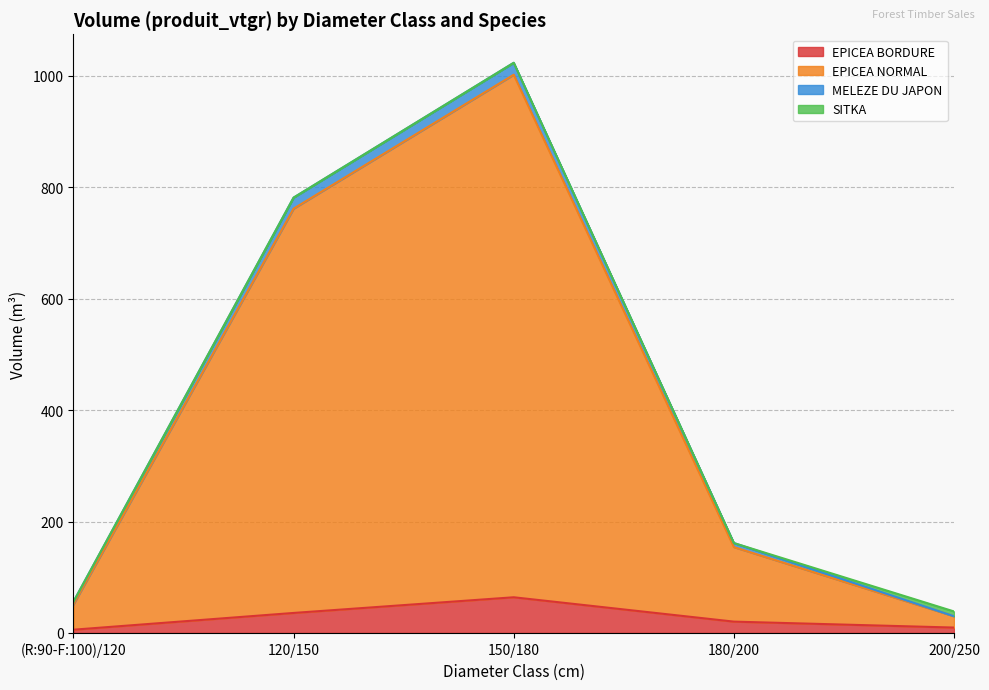

Where is EPICEA BORDURE nearest to the value 34?

120/150